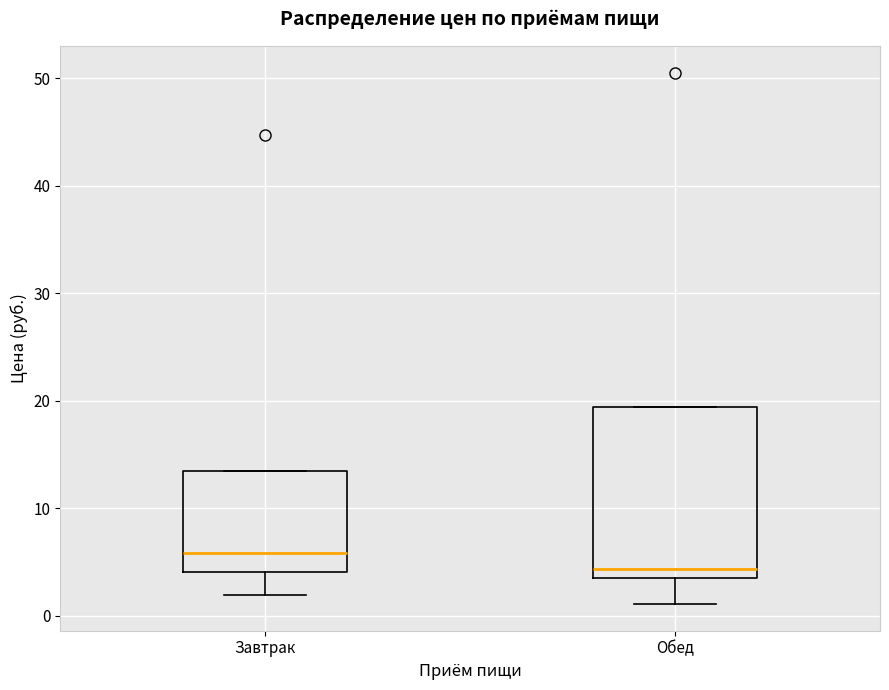

Where is the lower edge of the box for Завтрак on the y-axis? The values are not printed on the chart, so give them approximately, as read against the axis.

4